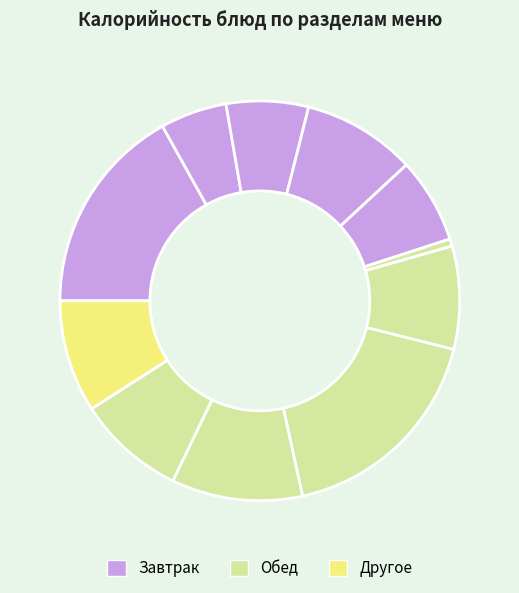

How many segments does this pie chart have?

11